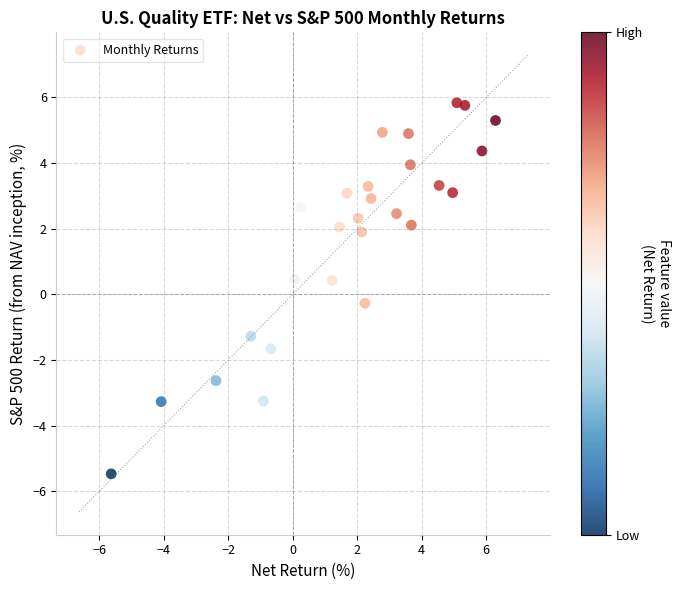

What is the range of X values (max minus min)?

11.9